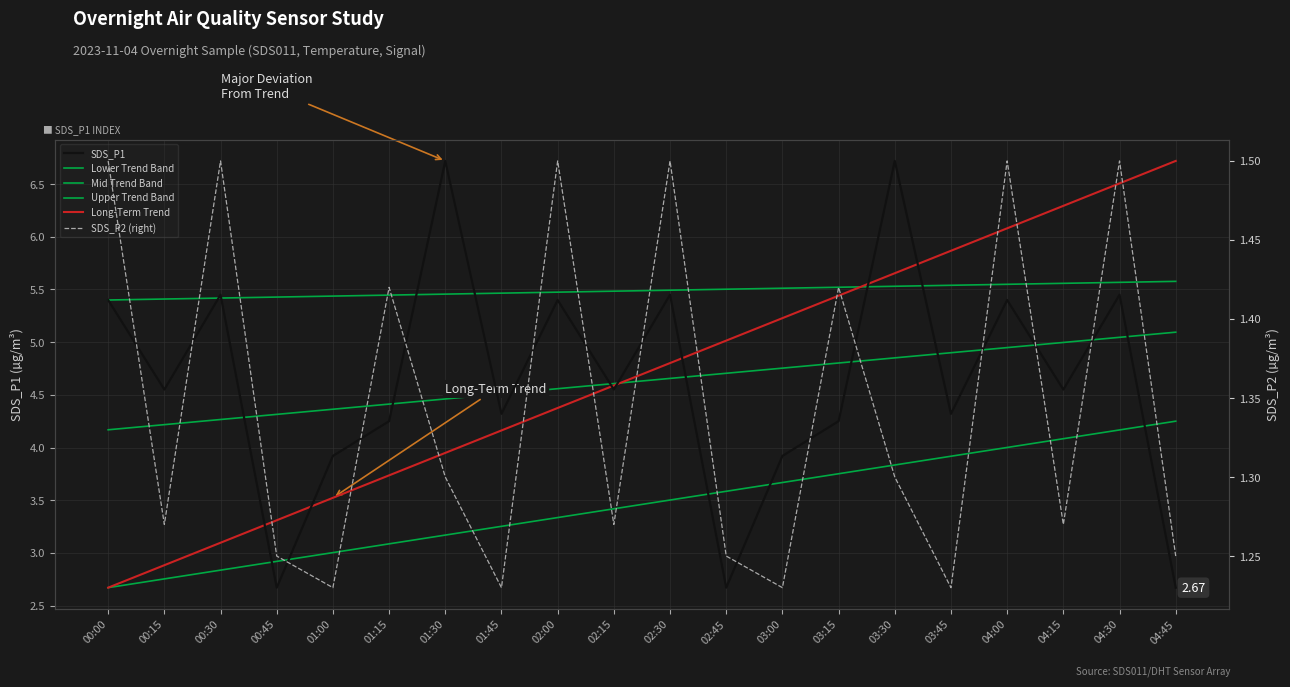

Rank the series at 03:15 from highest to lowest value.

Upper Trend Band, Long-Term Trend, Mid Trend Band, SDS_P1, Lower Trend Band, SDS_P2 (right)